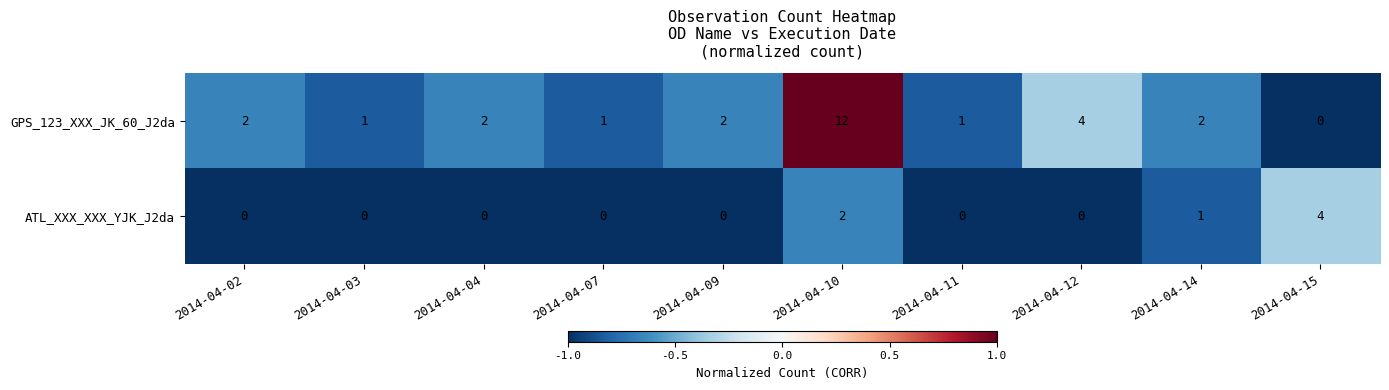

The GPS_123_XXX_JK_60_J2da series shows 1 at 2014-04-11. True or false?

True